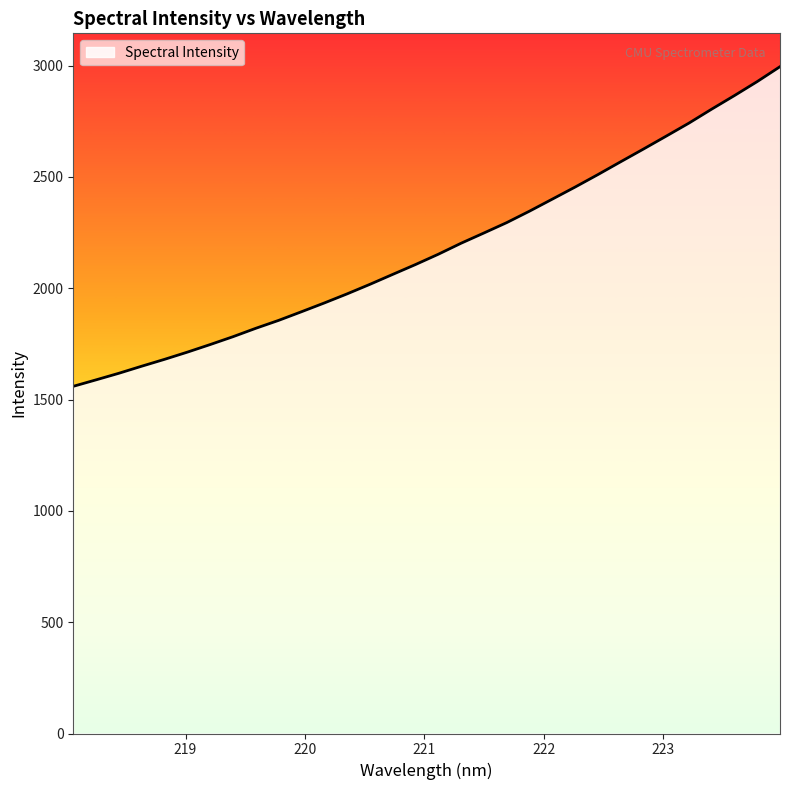

What is the maximum value shown in the chart?

2995.2